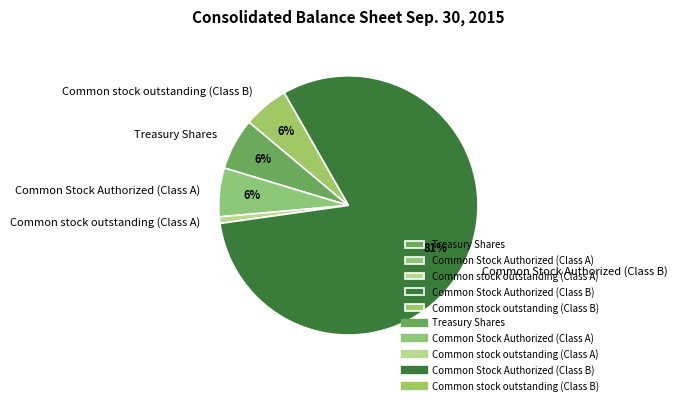

The Common stock outstanding (Class A) slice represents 1% of the pie. True or false?

True